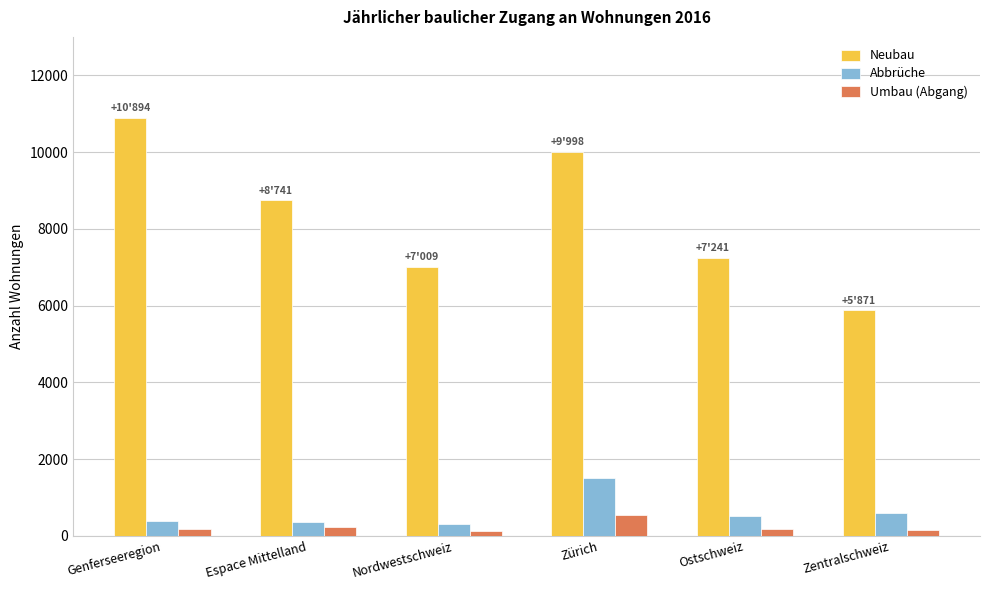

The Neubau series shows 5308 at Zürich. True or false?

False